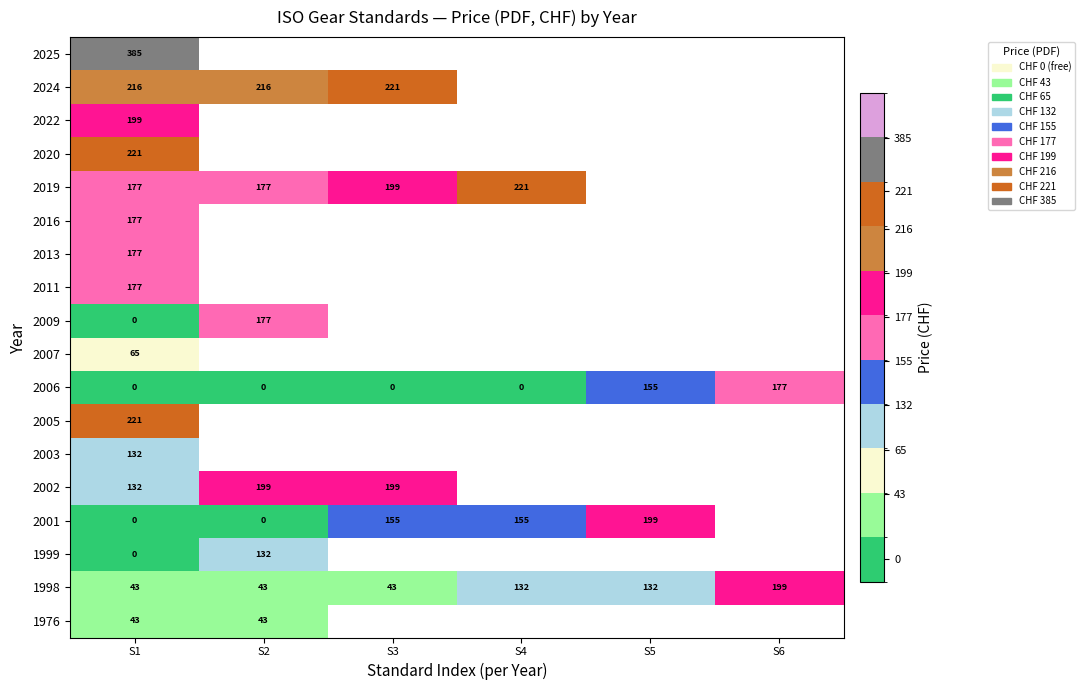

At which category is the sum across all series the highest?

S1